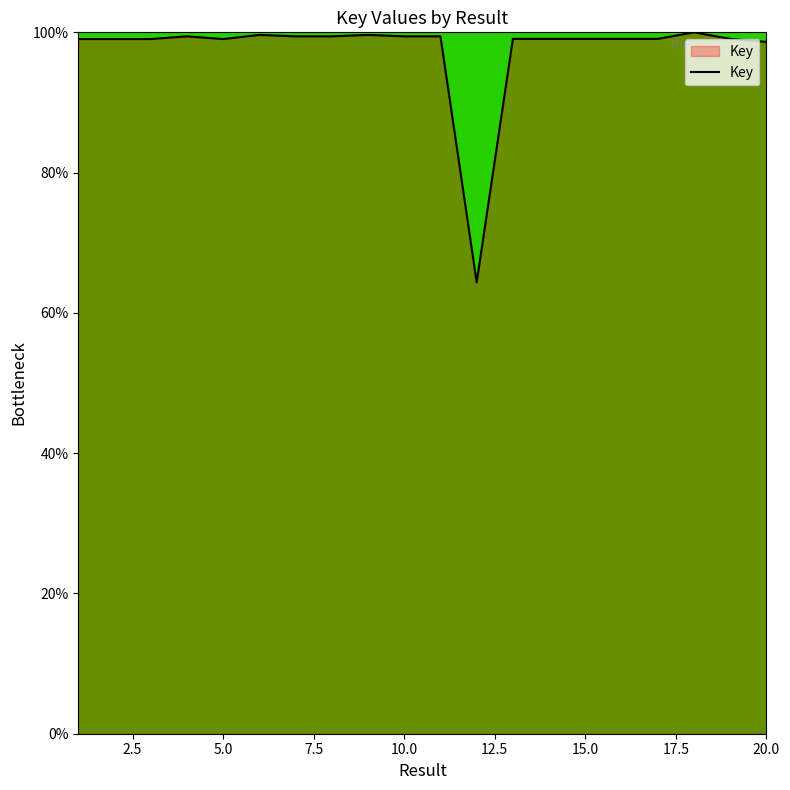

What is the difference between the maximum and minimum values?

35.6